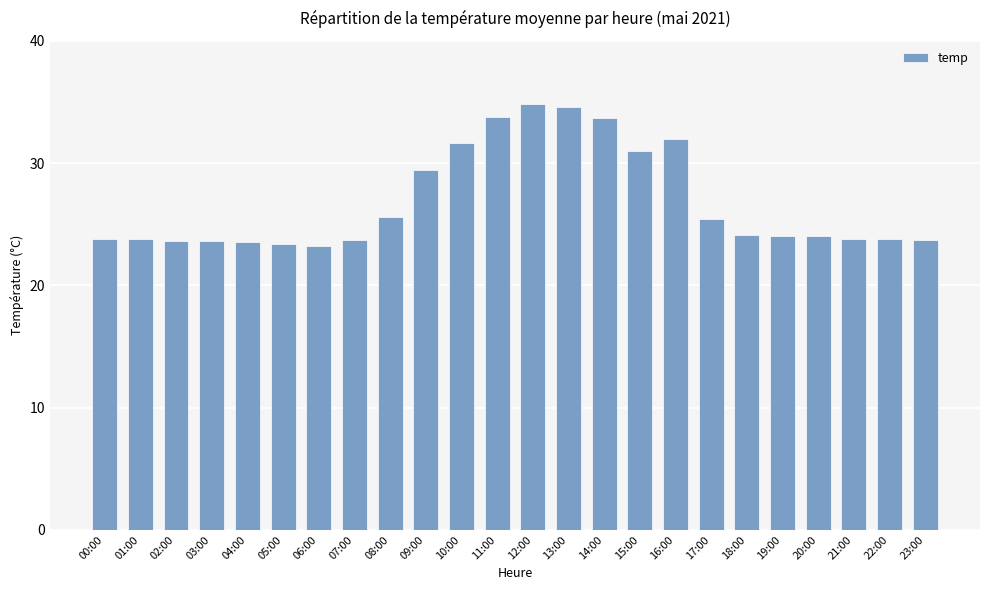

What is the ratio of the value at 14:00 to the value at 17:00?

1.3